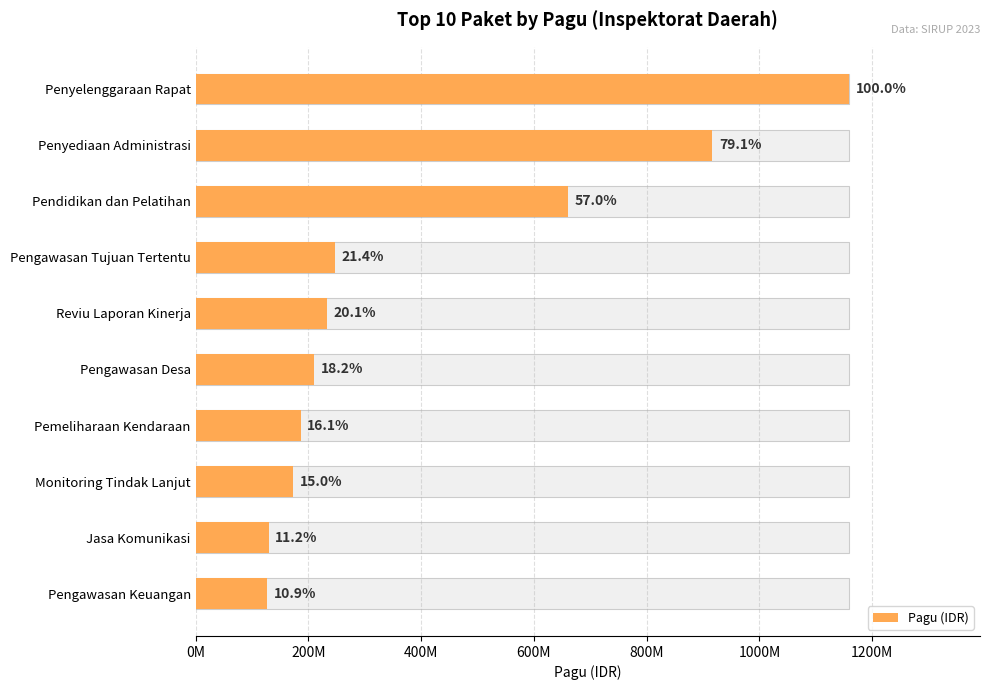

How many bars are there in total?

10